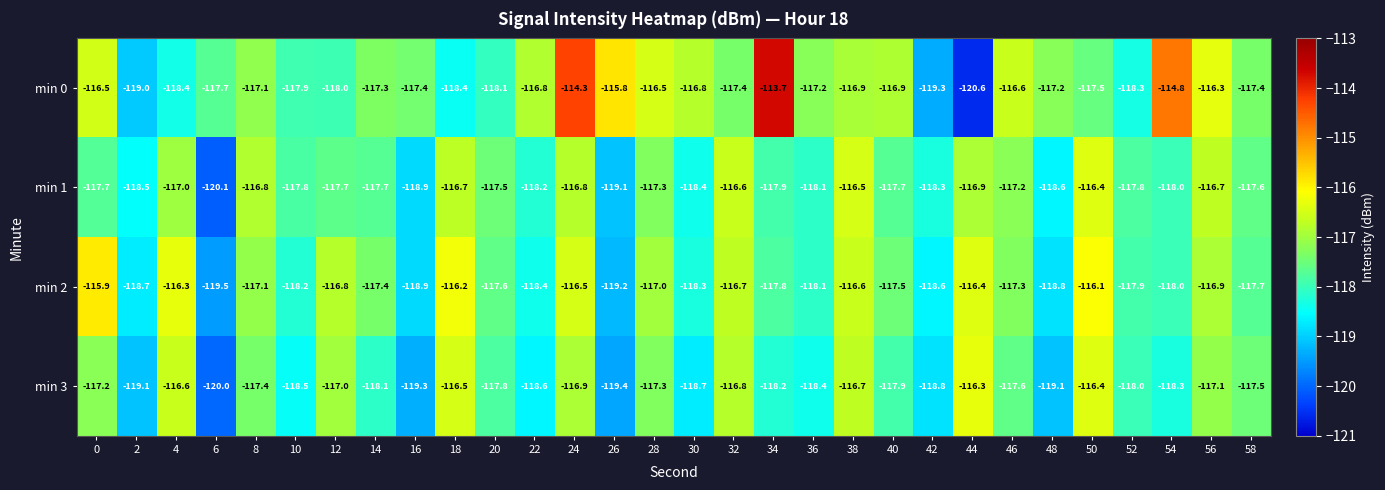

At which label is min 2 closest to -117?

28